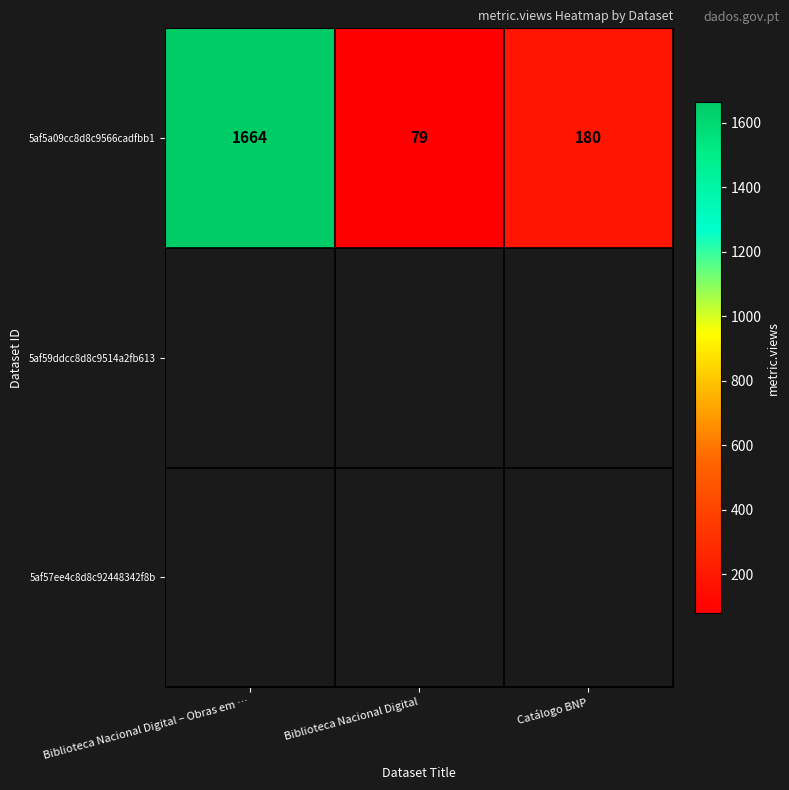

How many values are below 180?

1